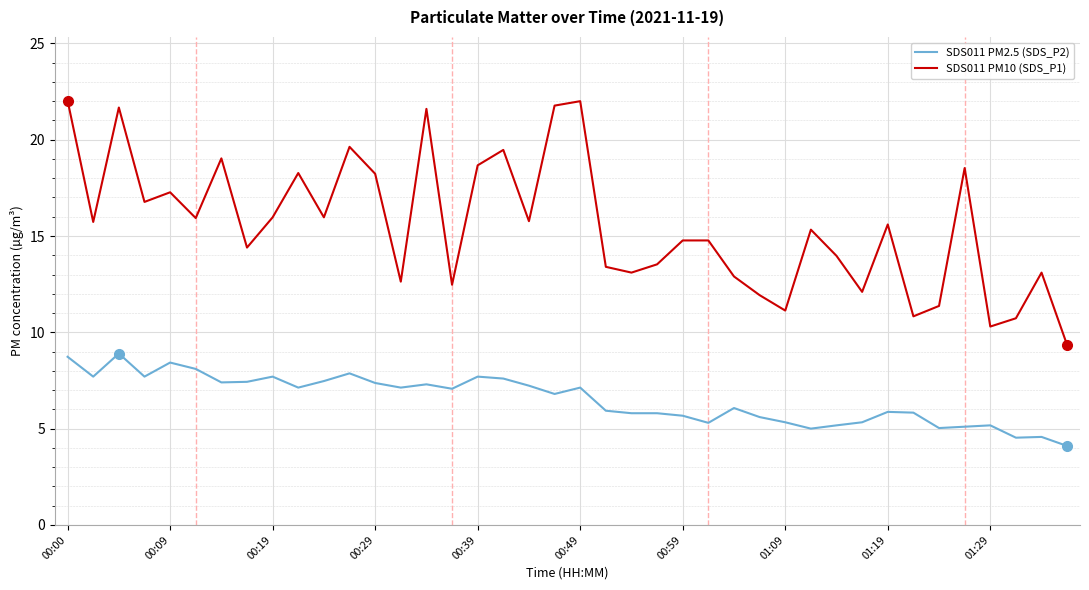

What is the highest value of the SDS011 PM2.5 (SDS_P2) series?

8.9